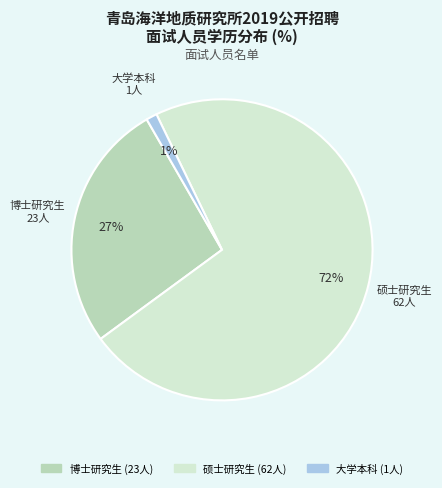

Does 博士研究生 represent more than half of the total?

No